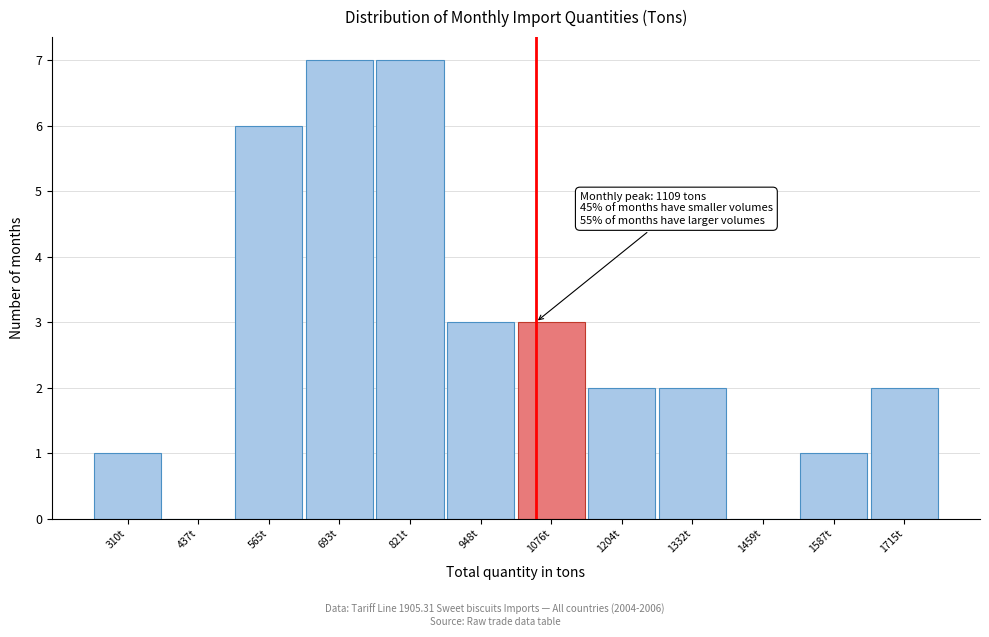

Reading left to right, list all the values displayed in this chart.

310t=1	437t=0	565t=6	693t=7	821t=7	948t=3	1076t=3	1204t=2	1332t=2	1459t=0	1587t=1	1715t=2